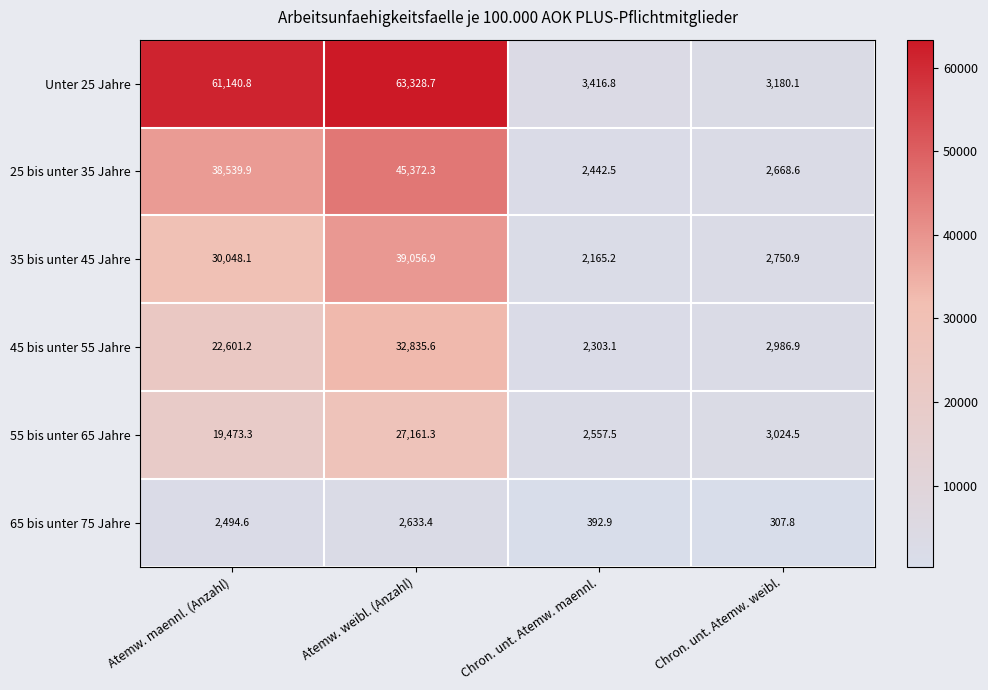

Which series changed the most between Atemw. maennl. (Anzahl) and Atemw. weibl. (Anzahl)?

45 bis unter 55 Jahre